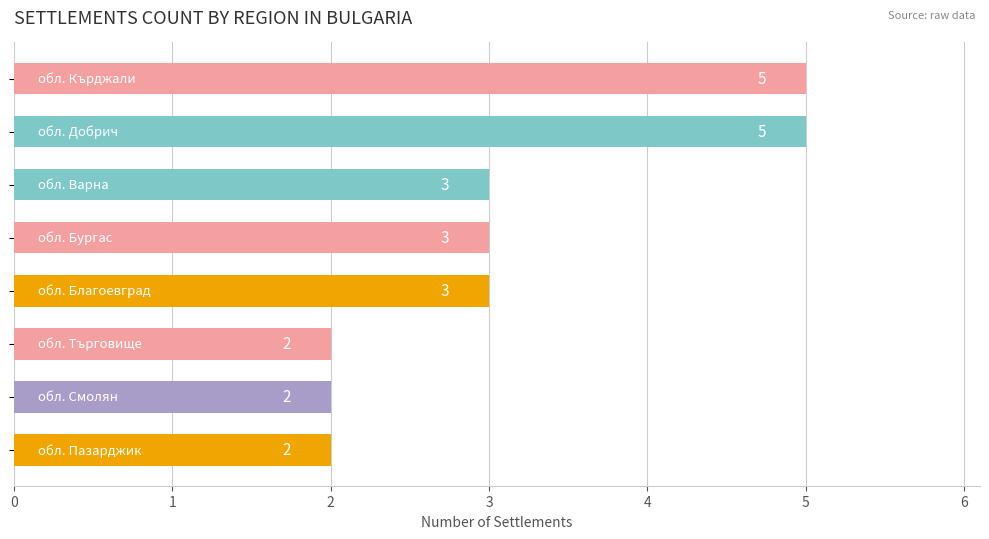

How many bars are there in total?

8